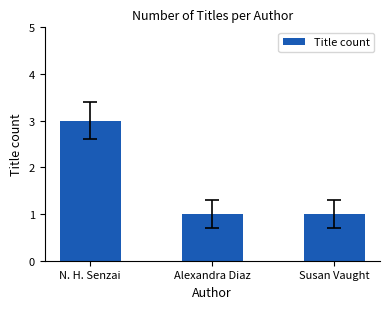

The chart shows a value of 4 at N. H. Senzai. True or false?

False